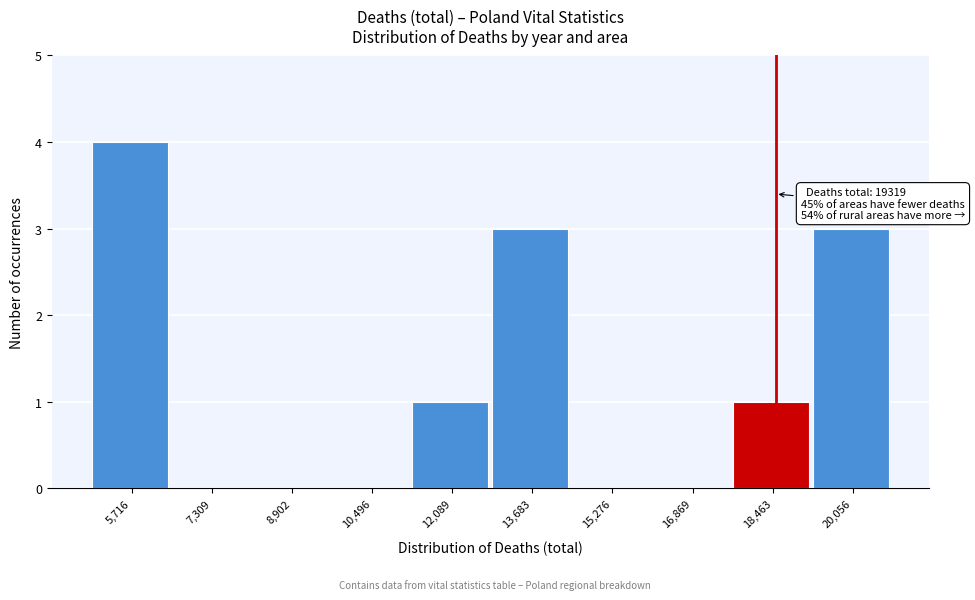

Reading left to right, extract all data points from this chart.

5,716=4	7,309=0	8,902=0	10,496=0	12,089=1	13,683=3	15,276=0	16,869=0	18,463=1	20,056=3